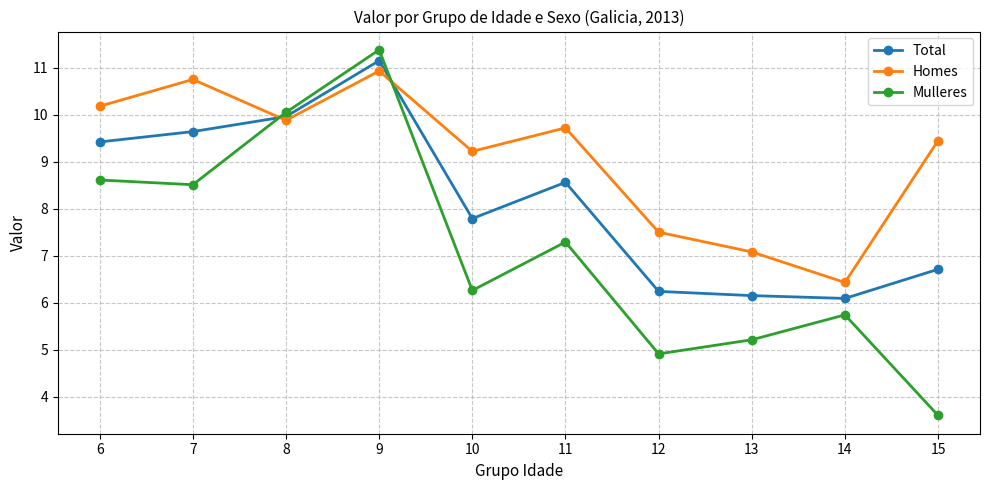

What is the average value of the Homes series?

9.1